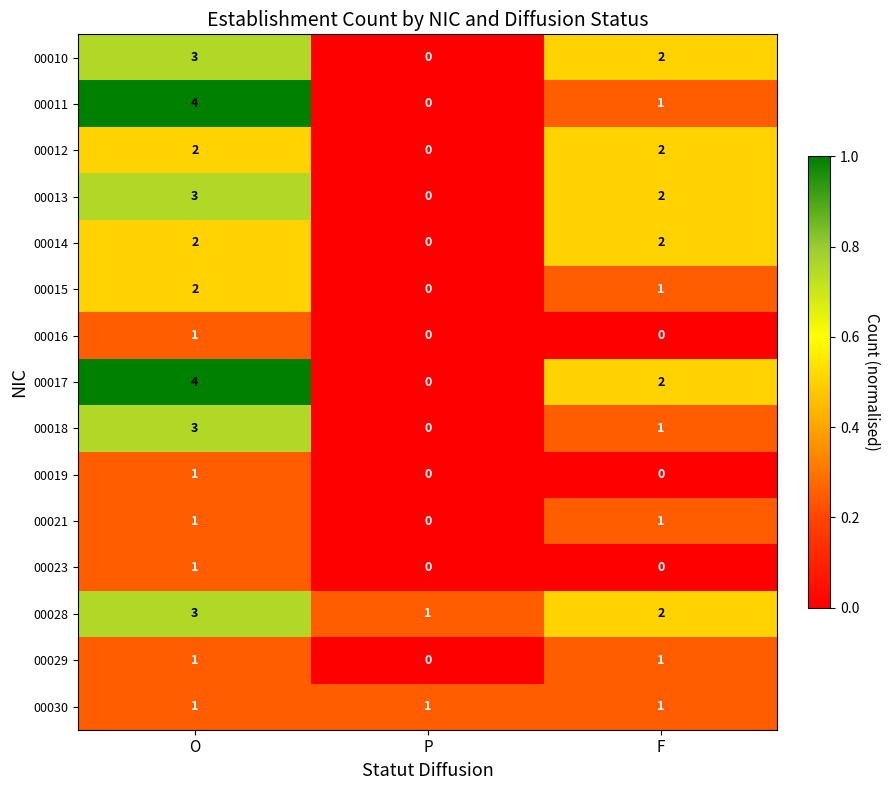

What is the total value across all series at O?

32